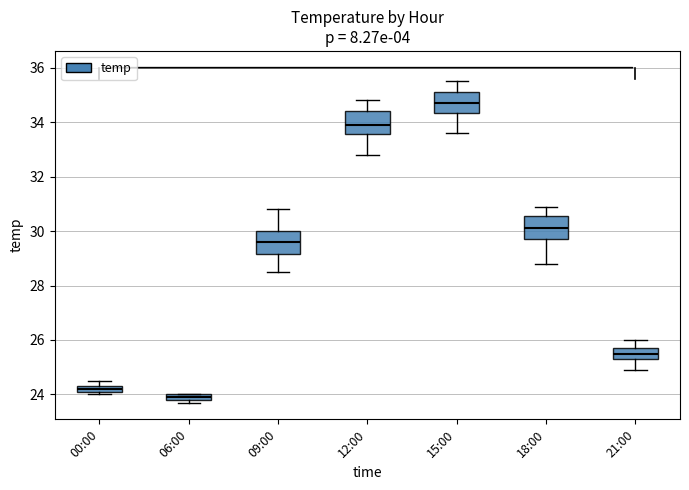

Where does the median line of the box for 18:00 sit on the y-axis? The values are not printed on the chart, so give them approximately, as read against the axis.

30.2